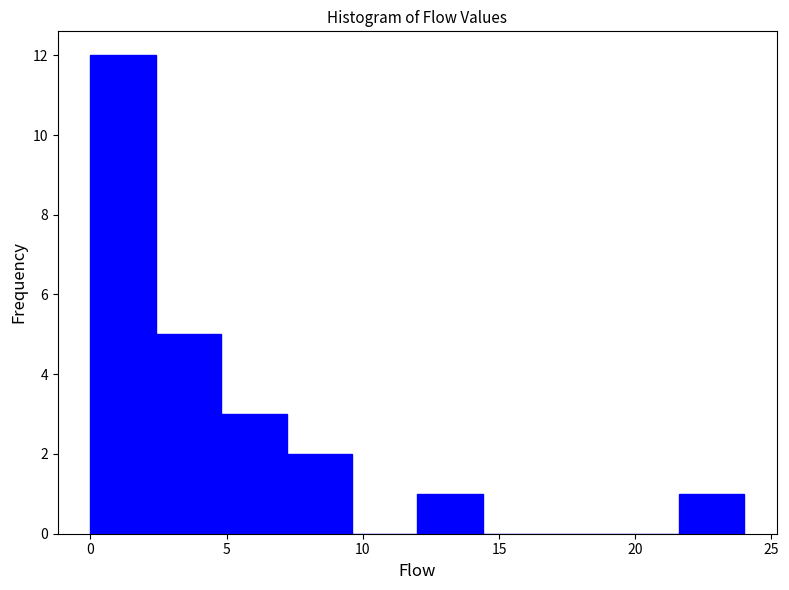

Reading left to right, list every bar in this chart as the range it spans on the x-axis followed by its height. Neither the bar edges nor the heights are printed on the chart, so give them approximately, as read against the axes.

0.0 to 2.4: 12
2.4 to 4.8: 5
4.8 to 7.2: 3
7.2 to 9.6: 2
9.6 to 12.0: 0
12.0 to 14.4: 1
14.4 to 16.8: 0
16.8 to 19.2: 0
19.2 to 21.6: 0
21.6 to 24.0: 1